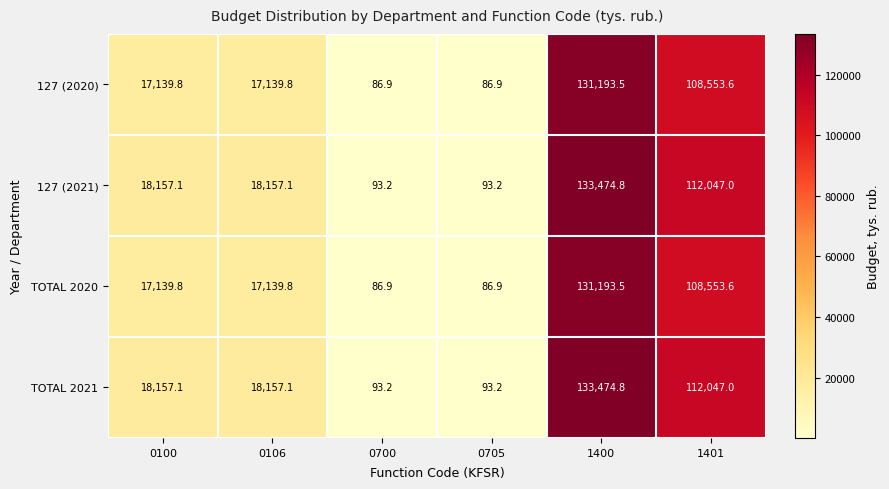

Reading left to right, transcribe all the data shown in this chart.

127 (2020): 0100=17139.8	0106=17139.8	0700=86.9	0705=86.9	1400=131193.5	1401=108553.6
127 (2021): 0100=18157.1	0106=18157.1	0700=93.2	0705=93.2	1400=133474.8	1401=112047.0
TOTAL 2020: 0100=17139.8	0106=17139.8	0700=86.9	0705=86.9	1400=131193.5	1401=108553.6
TOTAL 2021: 0100=18157.1	0106=18157.1	0700=93.2	0705=93.2	1400=133474.8	1401=112047.0